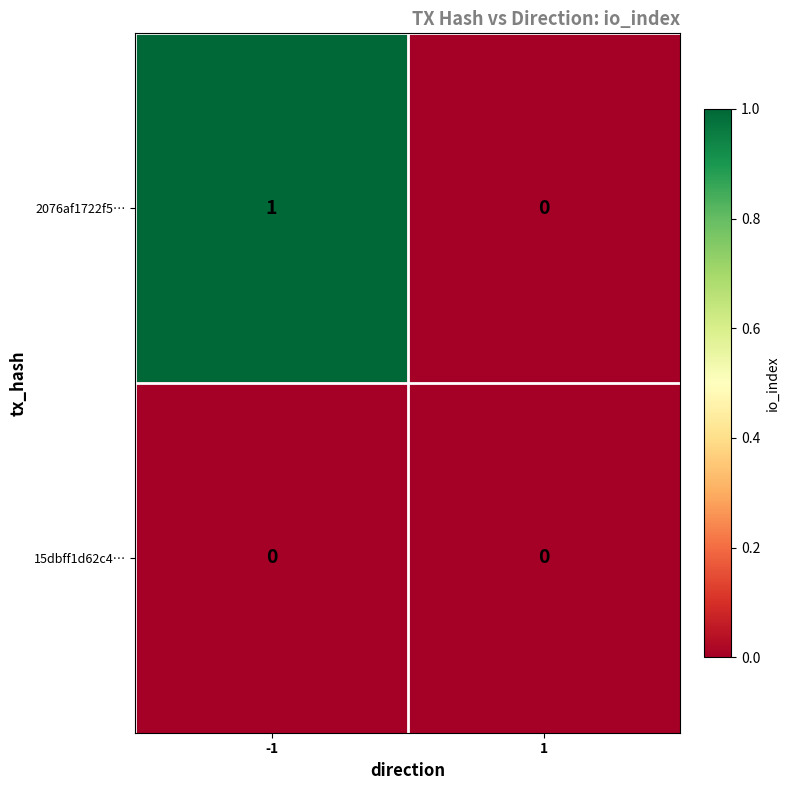

Between -1 and 1, which series saw the biggest shift?

2076af1722f5…